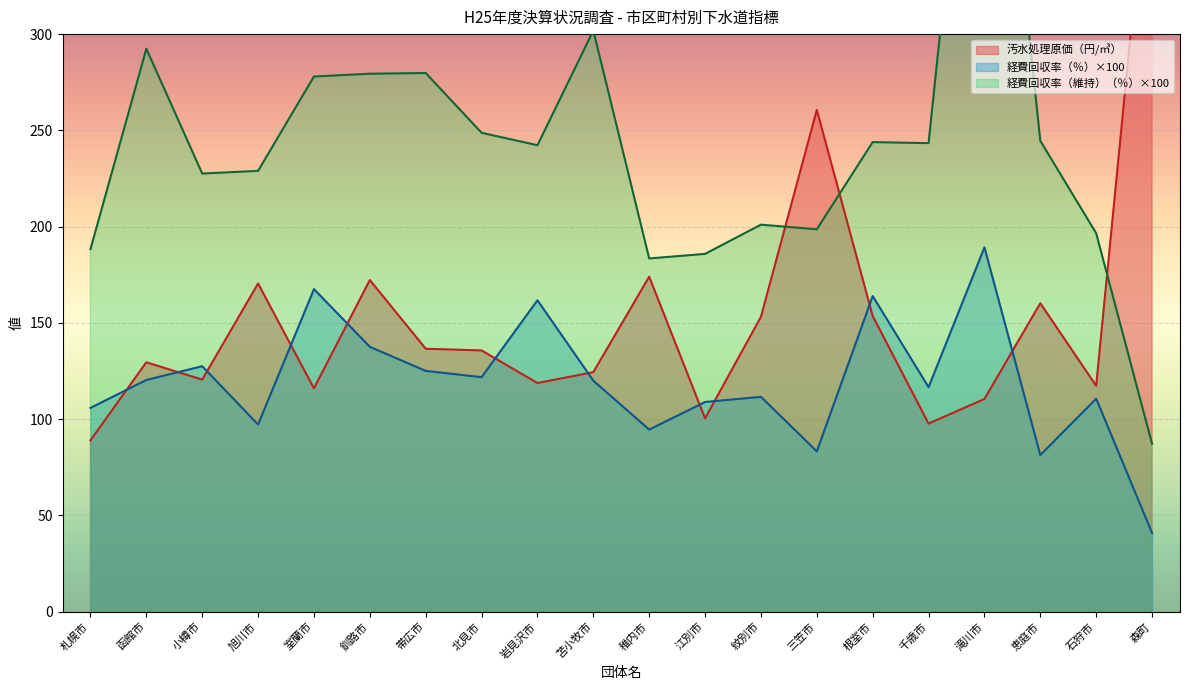

What is the minimum value shown in the chart?

40.9